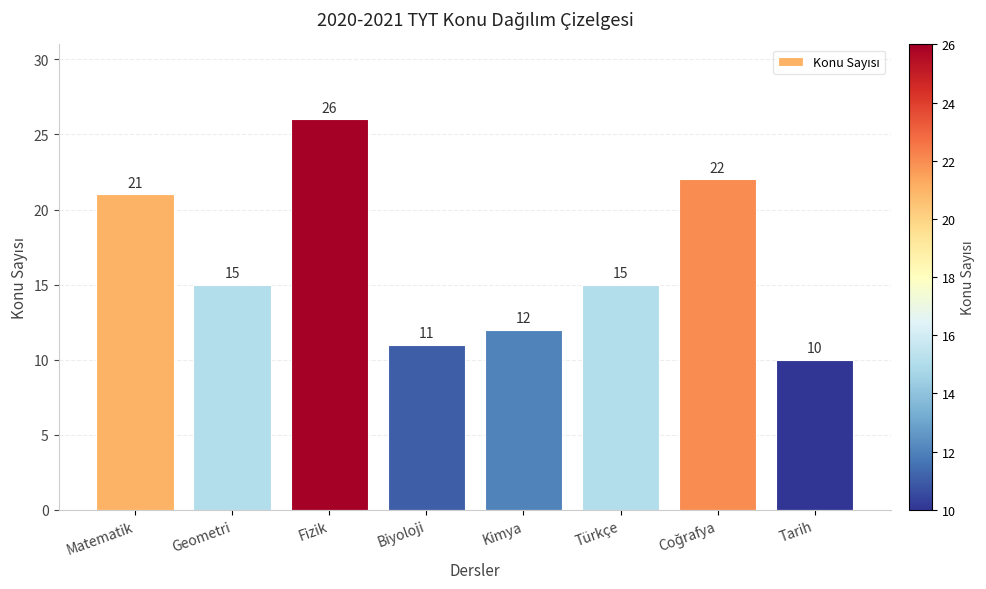

What is the label of the 4th bar from the left?

Biyoloji